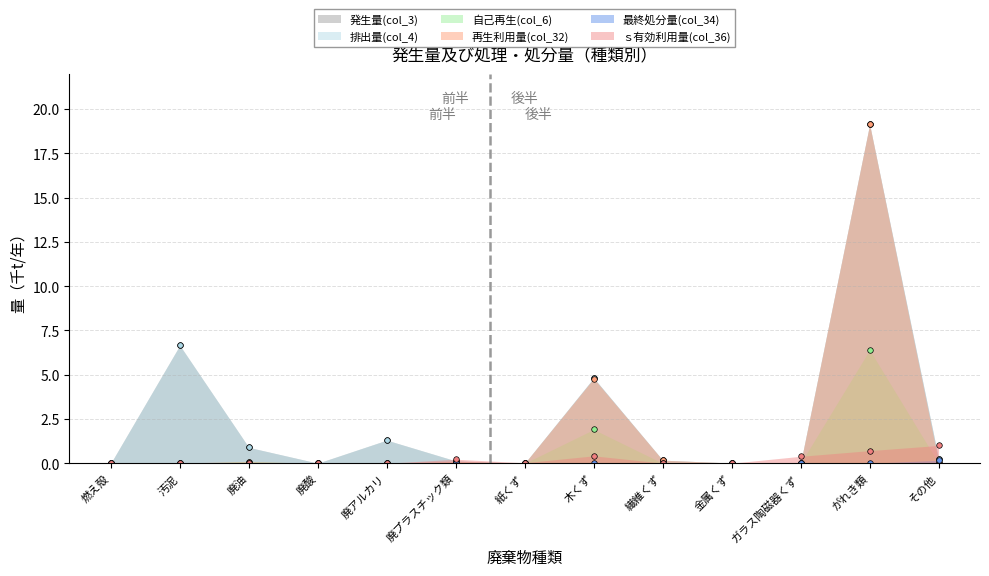

At how many categories does at least one series exceed 7?

1